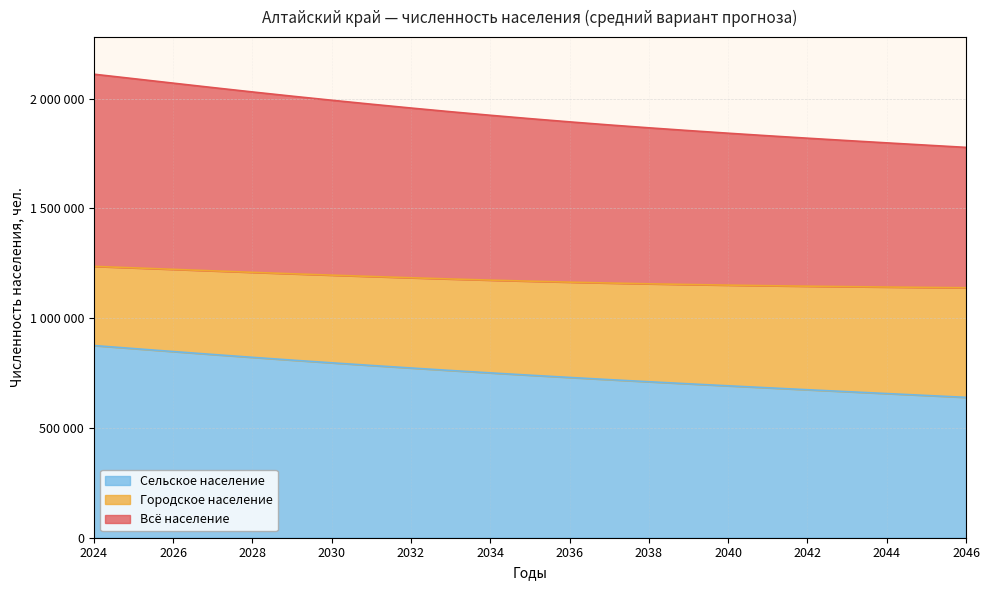

True or false: Городское население and Всё население cross at least once.

False